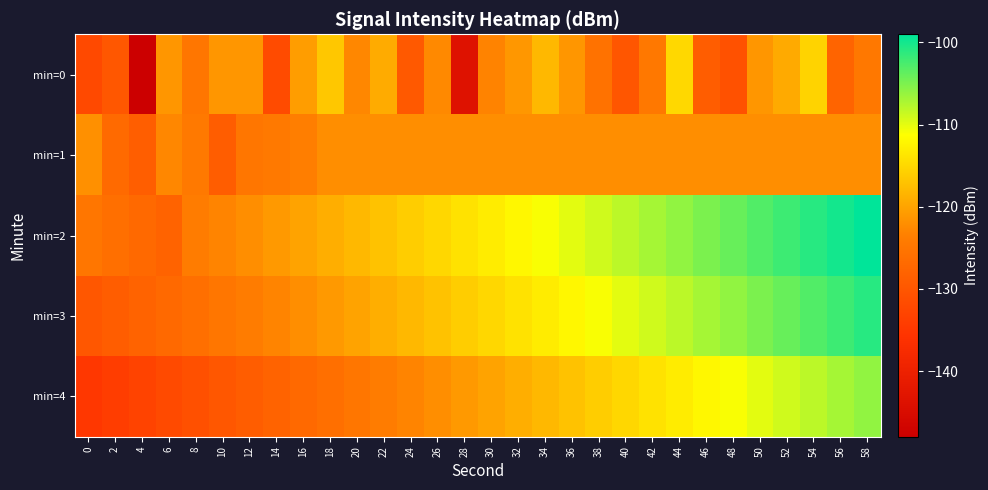

What is the total value across all series at 28?

-616.5